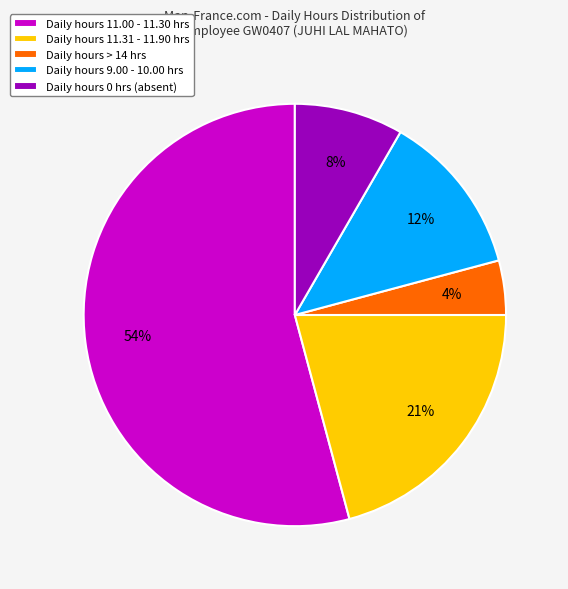

How many slices are in this pie chart?

5